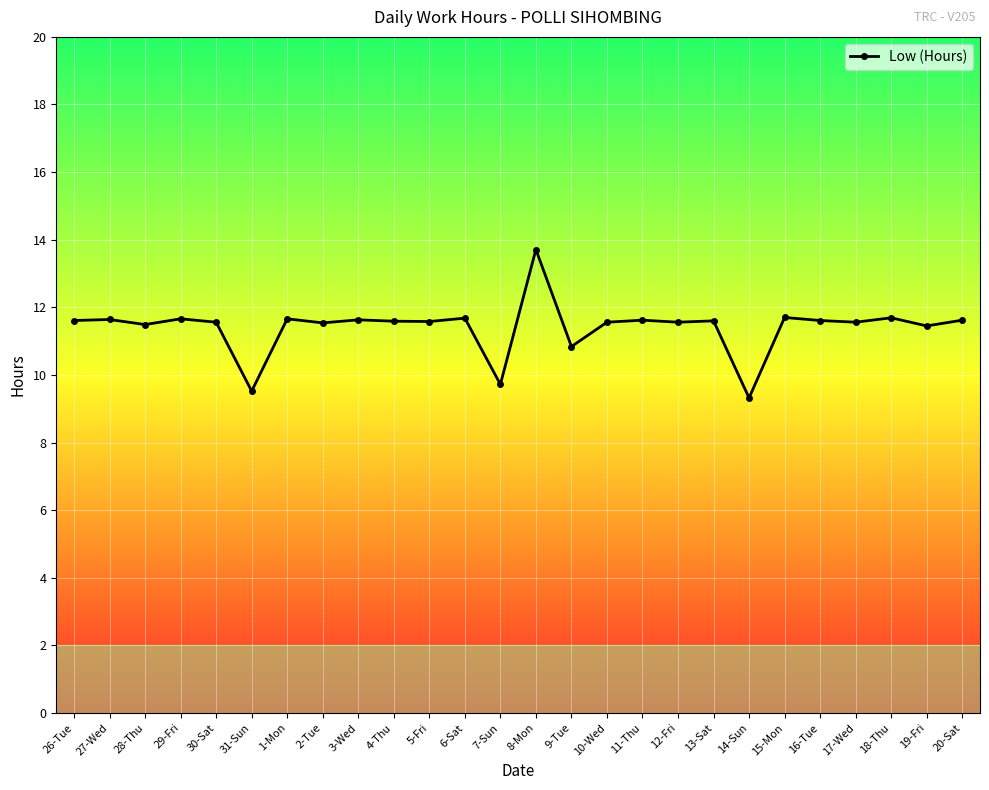

What is the value of the 17th point from the left?

11.6